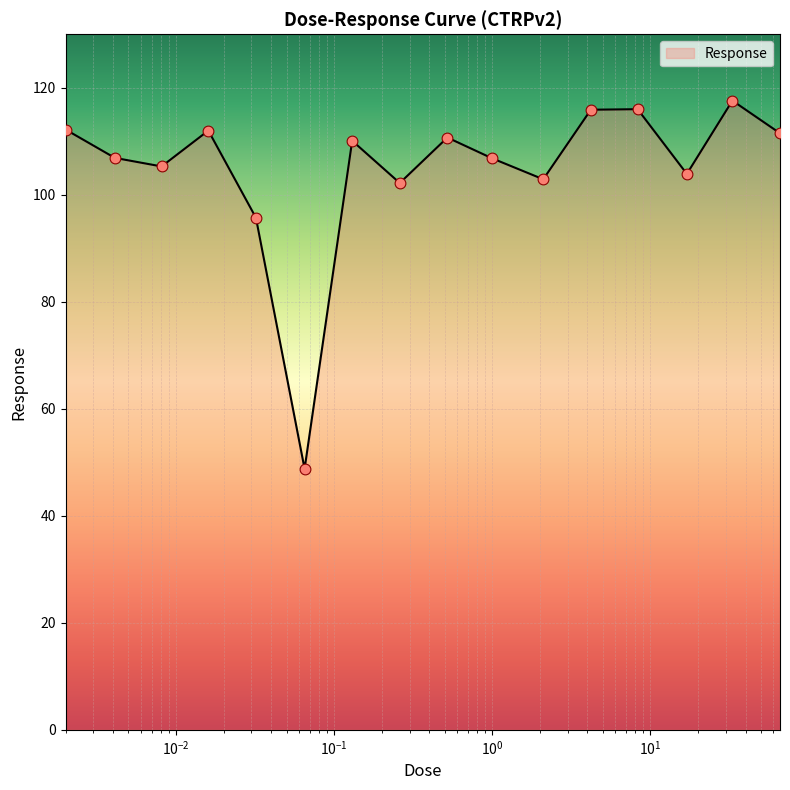

What is the smallest value displayed?

48.8